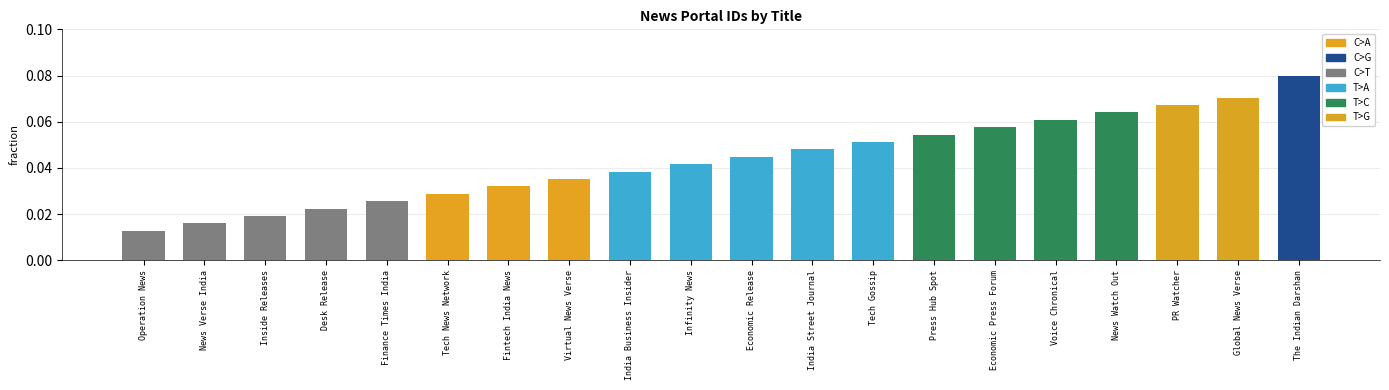

Count the values in the range 0 to 1.

20